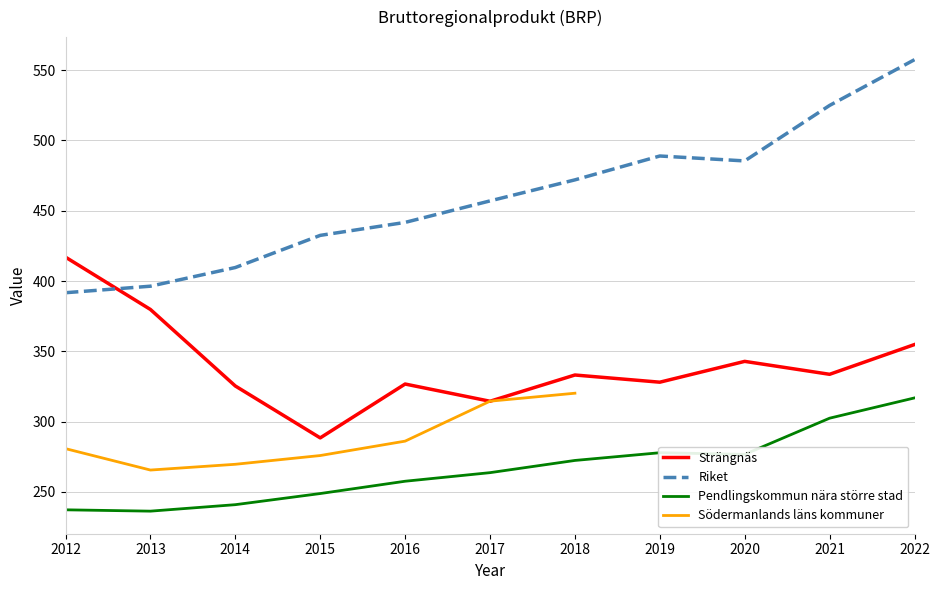

Is it true that Riket equals 488.9 at 2019?

True